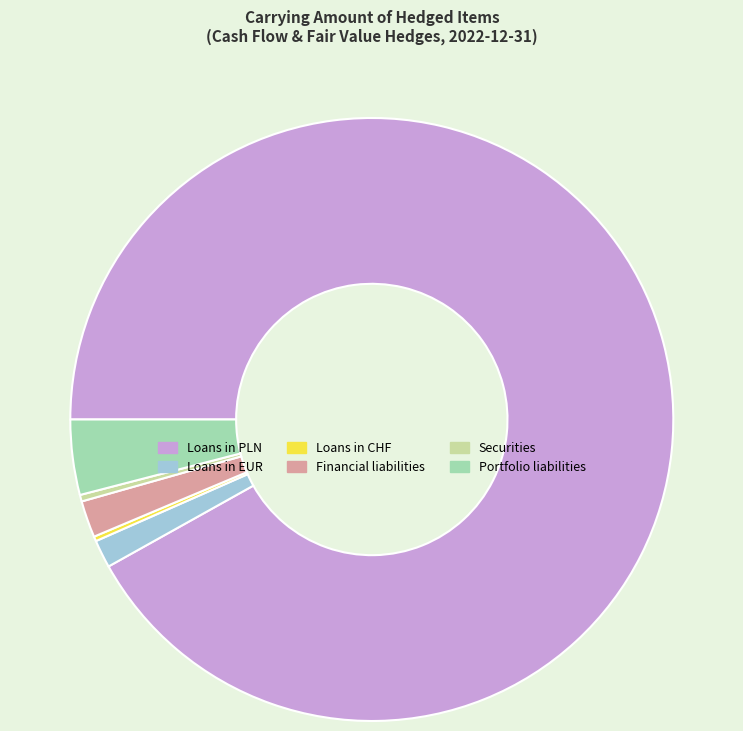

What is the ratio of the value at Loans in EUR to the value at Portfolio liabilities?

0.4